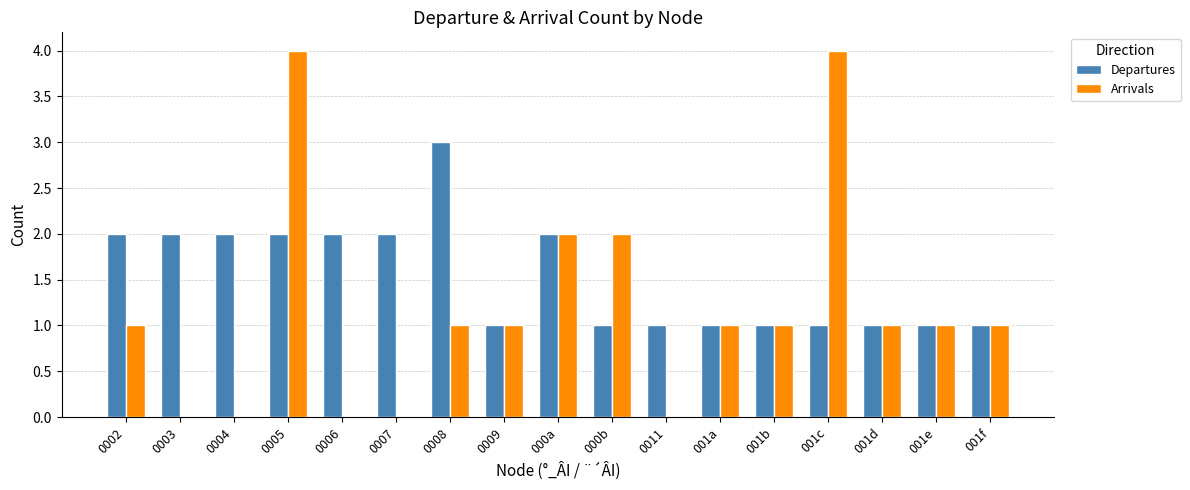

Count the number of categories in the chart.

17